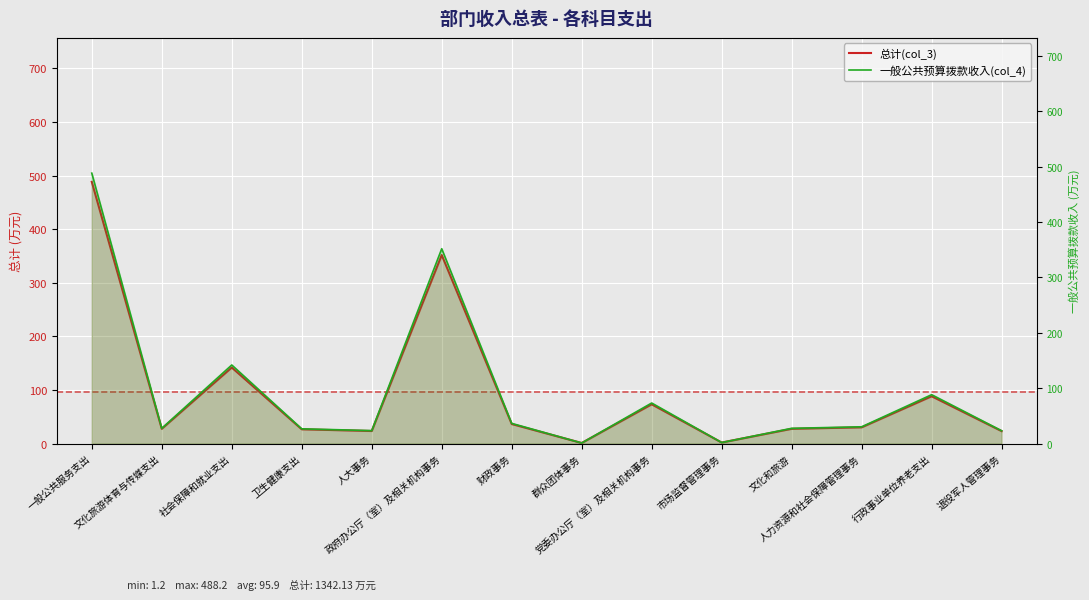

In 总计(col_3), how many points are lower than both neighbors (excluding endpoints)?

4